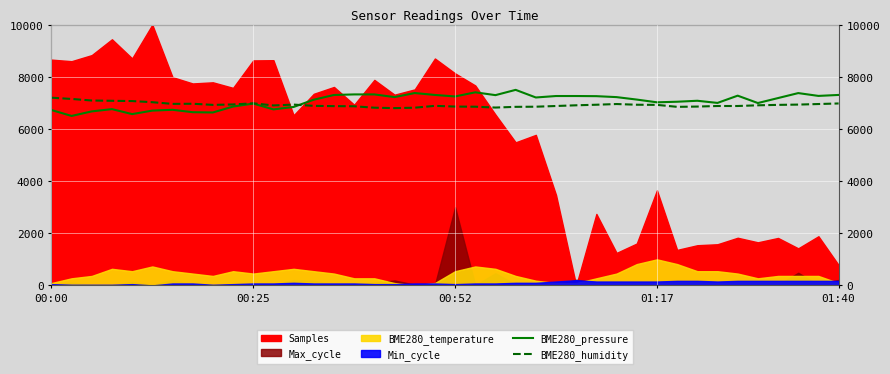

The value of BME280_pressure at 38 is 7268.2. True or false?

True